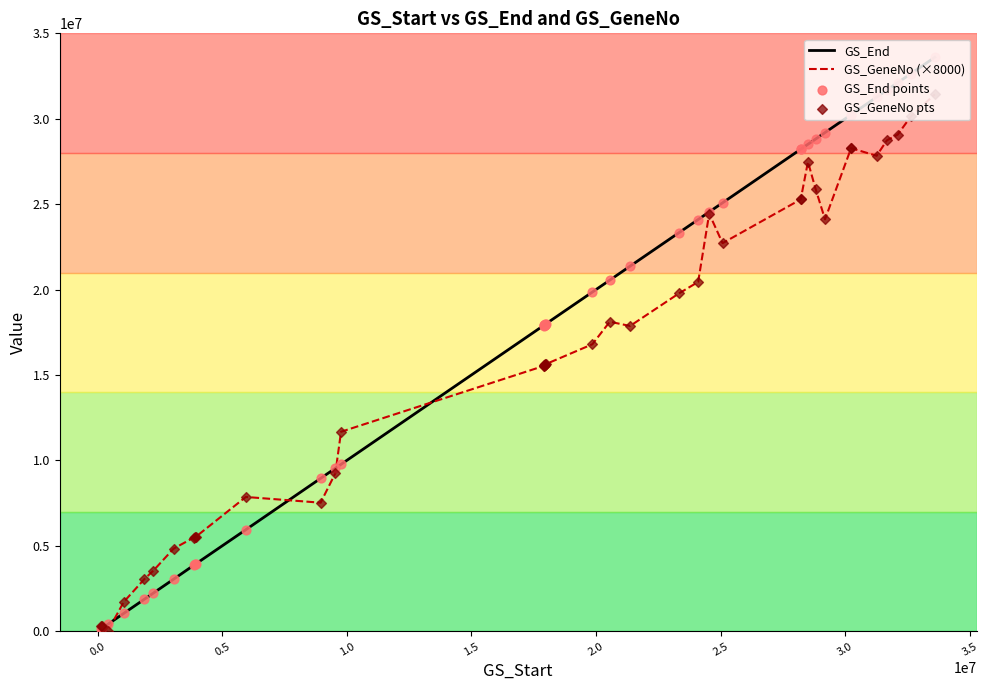

Which series has the largest range (max minus min)?

GS_End